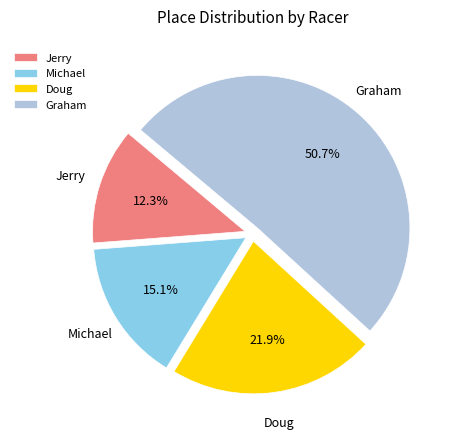

True or false: Jerry accounts for 12% of the total.

True